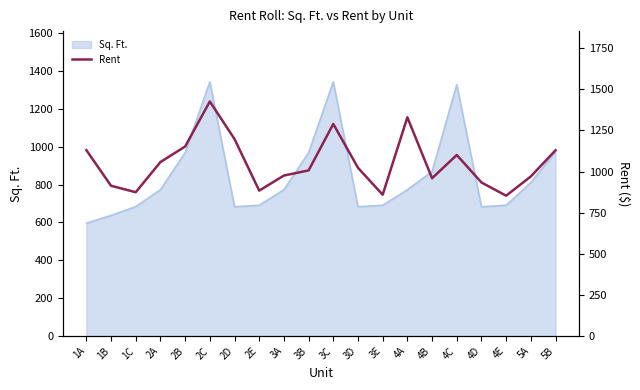

The value of Sq. Ft. at 4E is 691. True or false?

True